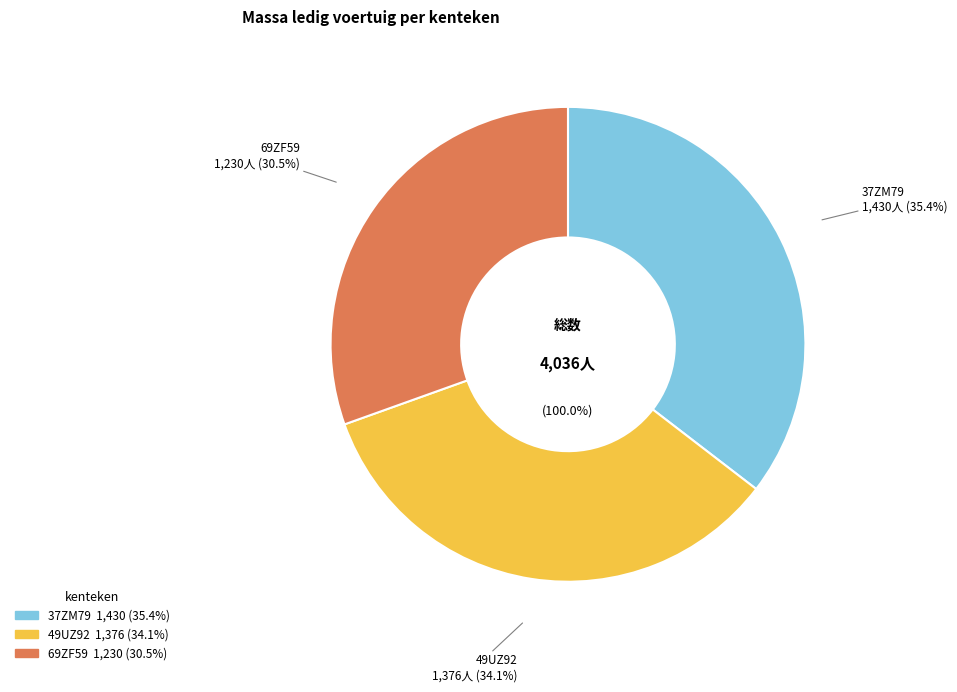

Is there a majority slice in this chart?

No